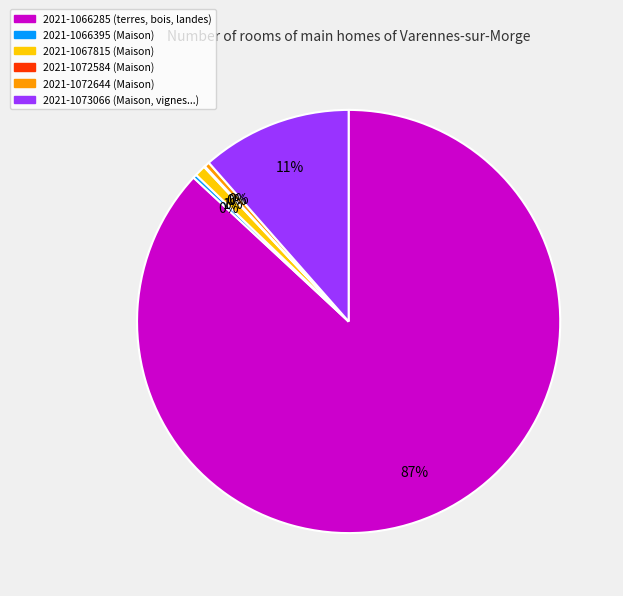

Does any single category account for the majority?

Yes